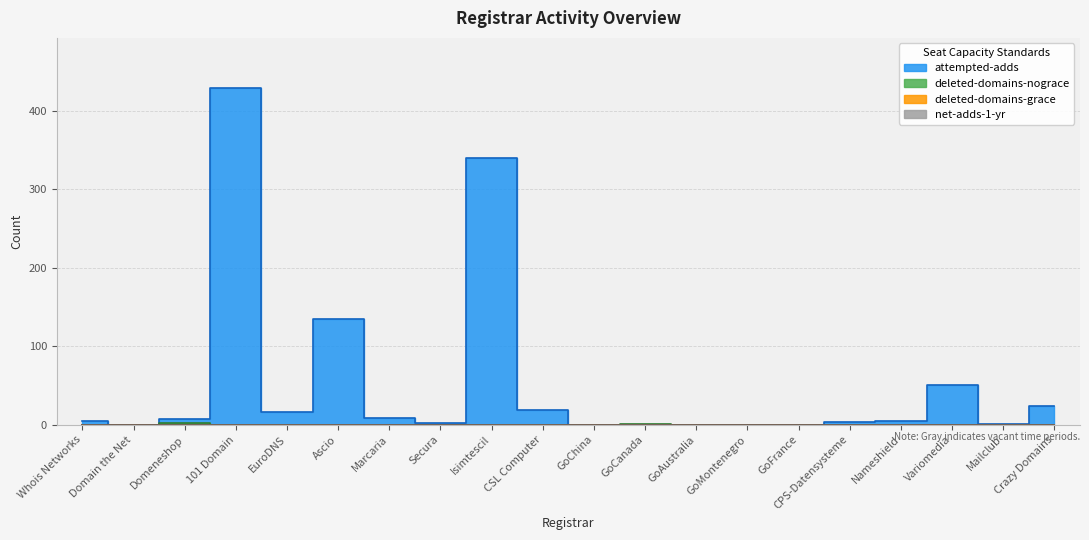

What is the total value across all series at 101 Domain?

429